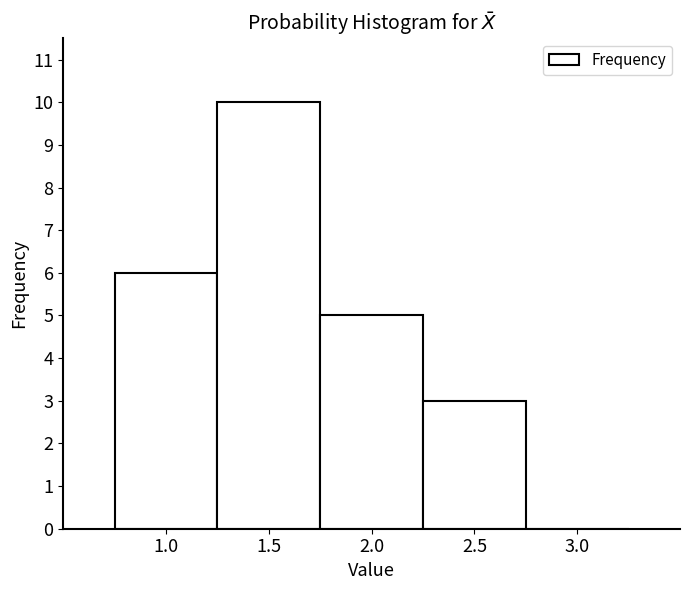

Reading left to right, list every bar in this chart as the range it spans on the x-axis followed by its height. The values are not printed on the chart, so give them approximately, as read against the axis.

0.75 to 1.25: 6
1.25 to 1.75: 10
1.75 to 2.25: 5
2.25 to 2.75: 3
2.75 to 3.25: 0